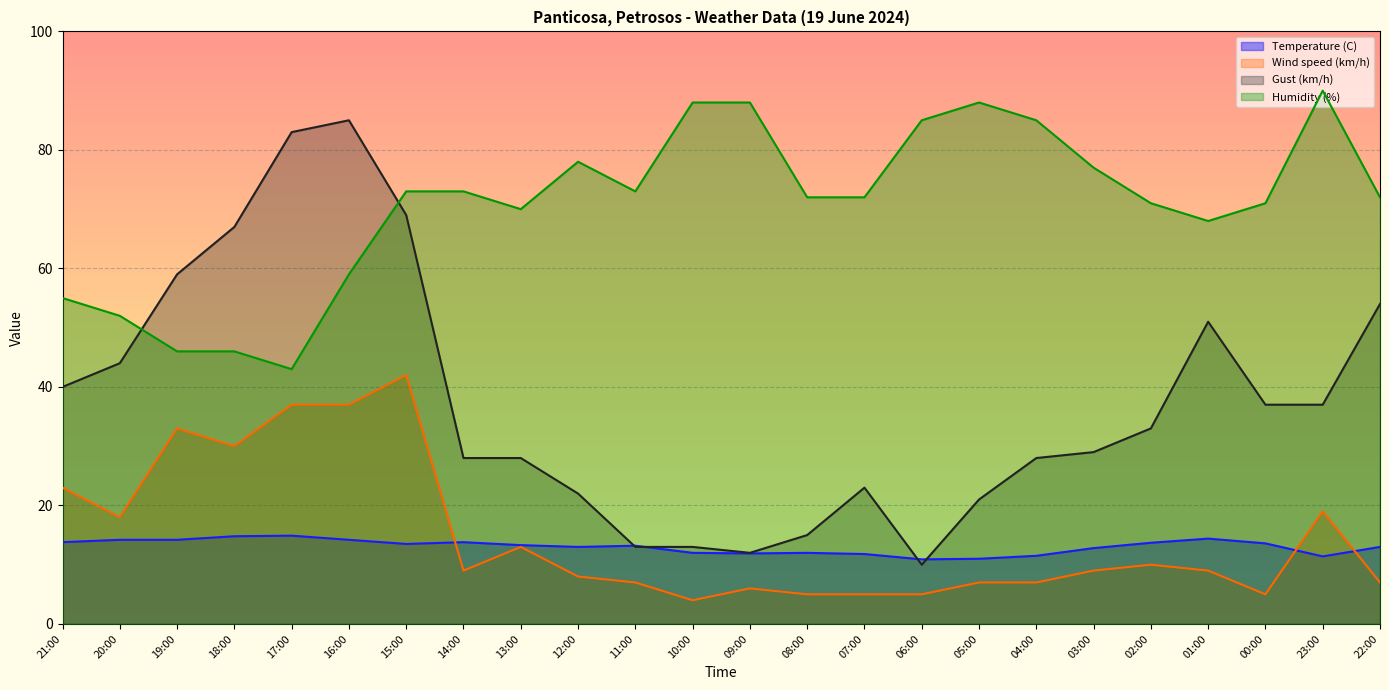

What is the difference between the maximum and minimum values in the Temperature (C) series?

4.0